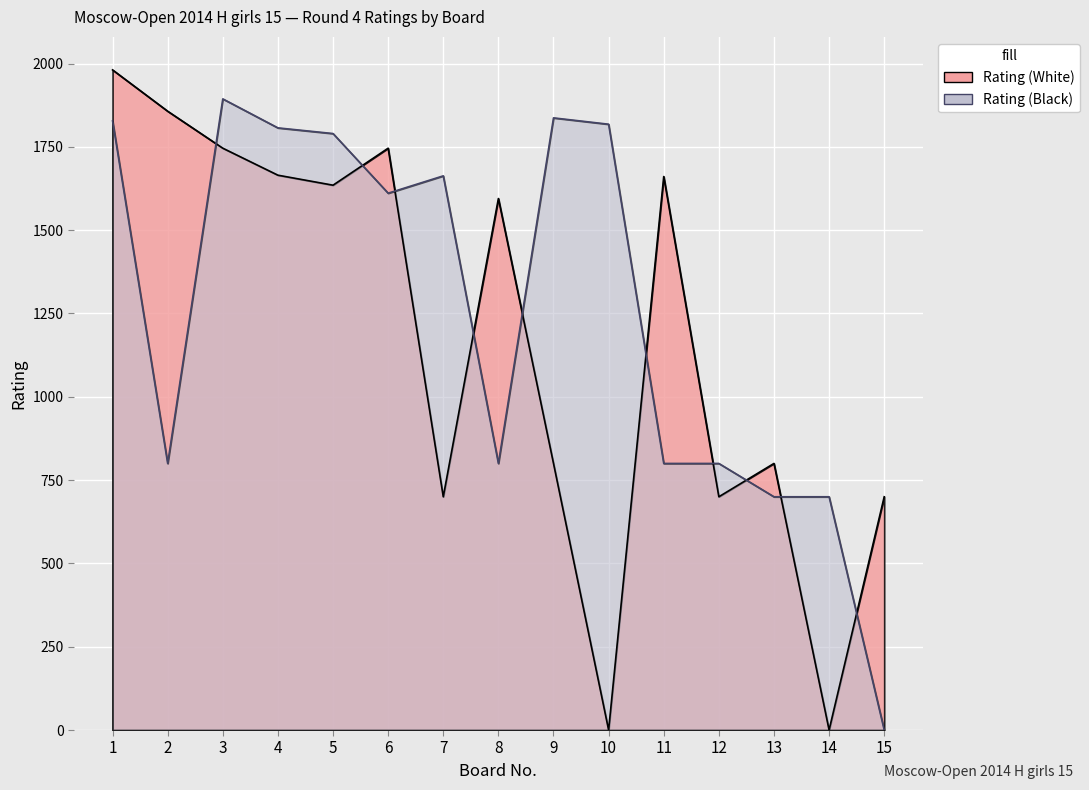

Between which two adjacent categories do Rating (Black) and Rating (White) first intersect?

2 and 3